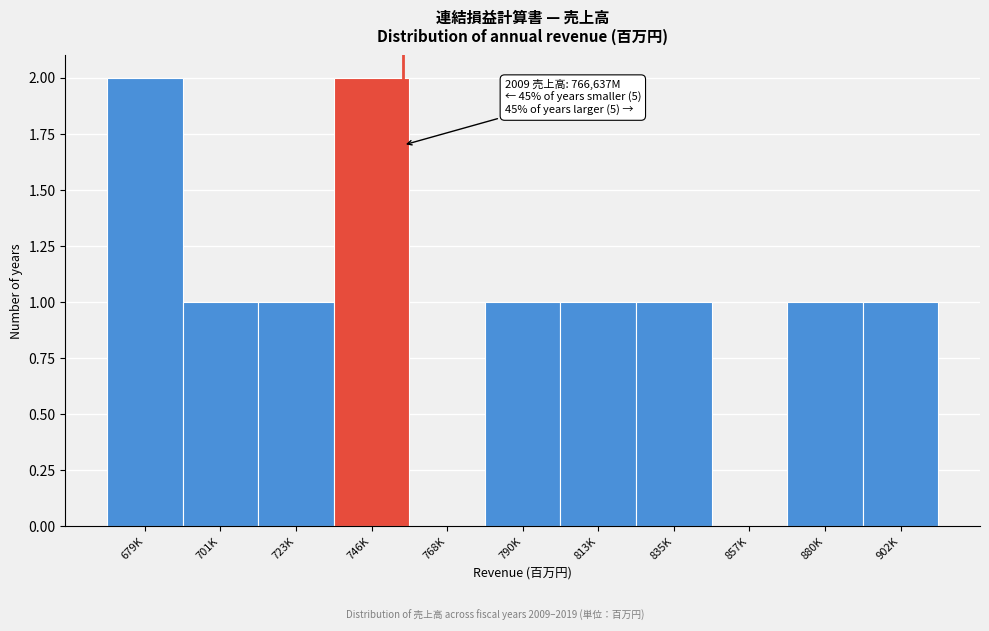

Reading left to right, transcribe all the data shown in this chart.

679K=2	701K=1	723K=1	746K=2	768K=0	790K=1	813K=1	835K=1	857K=0	880K=1	902K=1